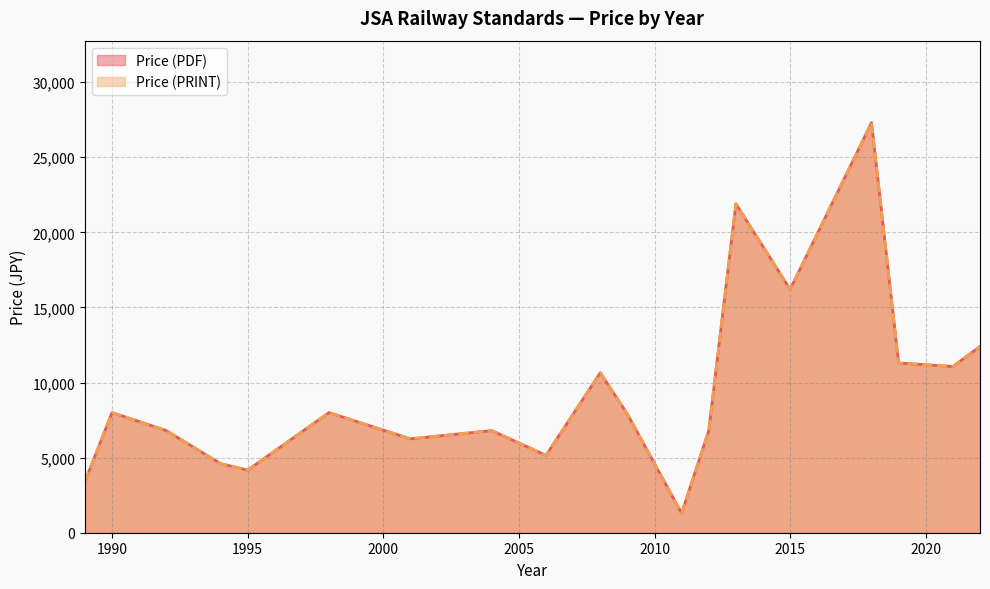

At which category is the sum across all series the highest?

2018